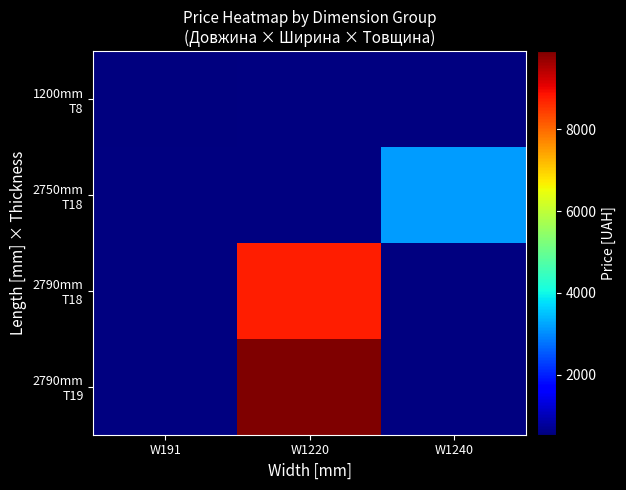

The 2790mm T19 series shows 9908.5 at W1220. True or false?

True